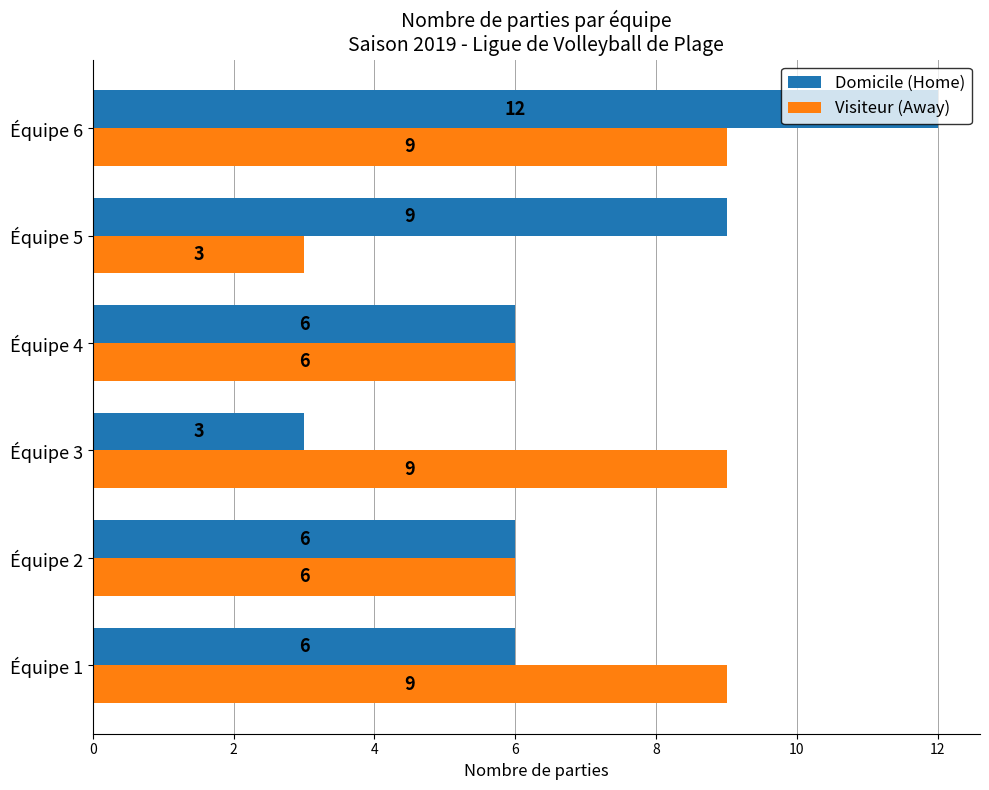

Is the value of Domicile (Home) at Équipe 6 greater than the value of Visiteur (Away) at Équipe 1?

Yes